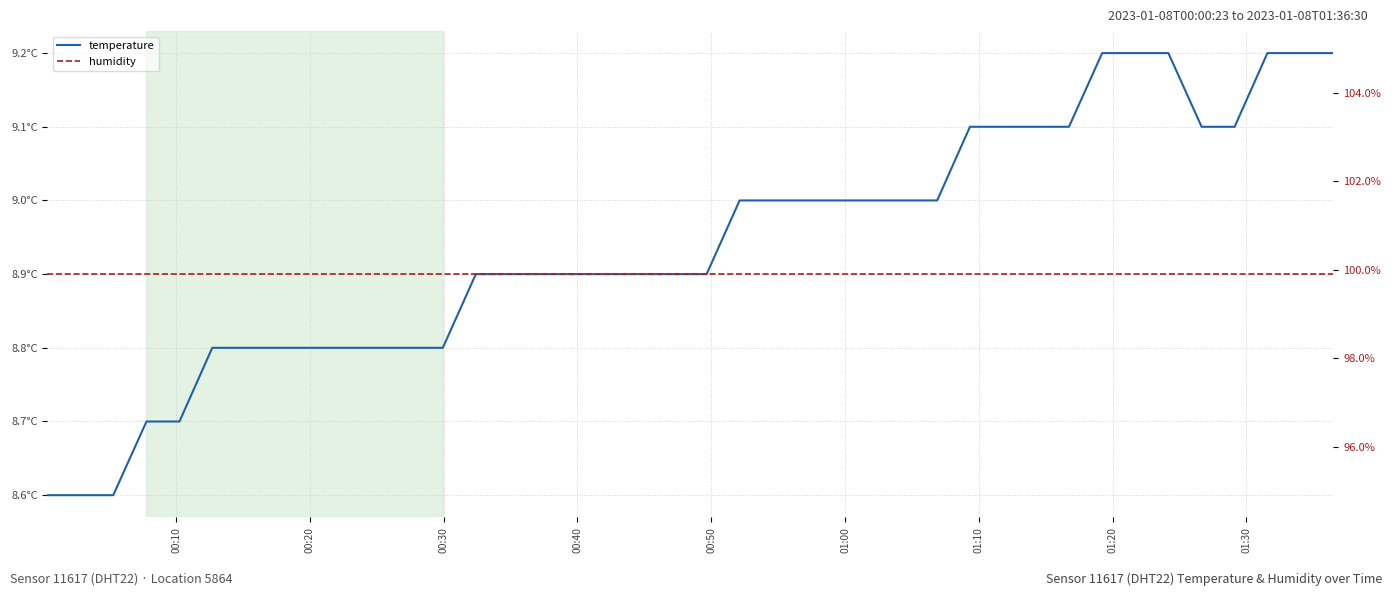

The humidity series shows 32.1 at 14. True or false?

False